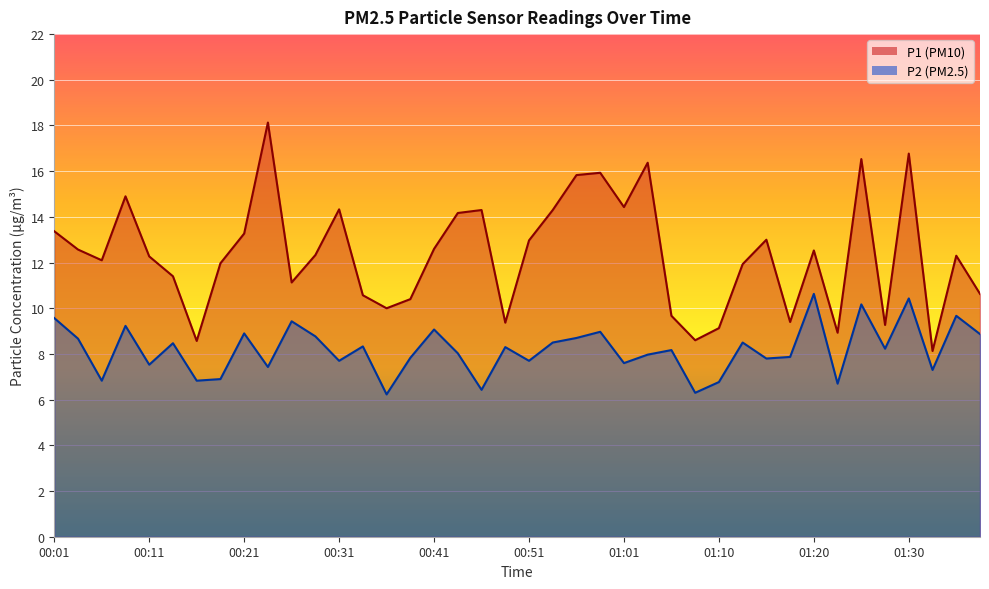

True or false: P2 has more than 0 interior local peaks.

True